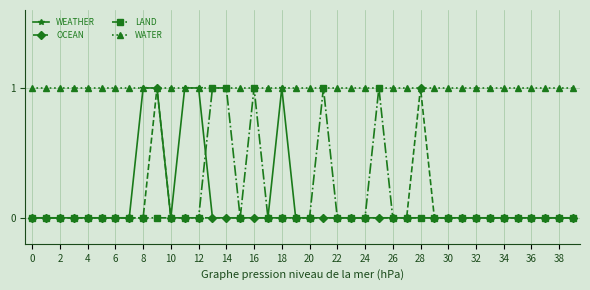

Which series has the largest total across all categories?

WATER